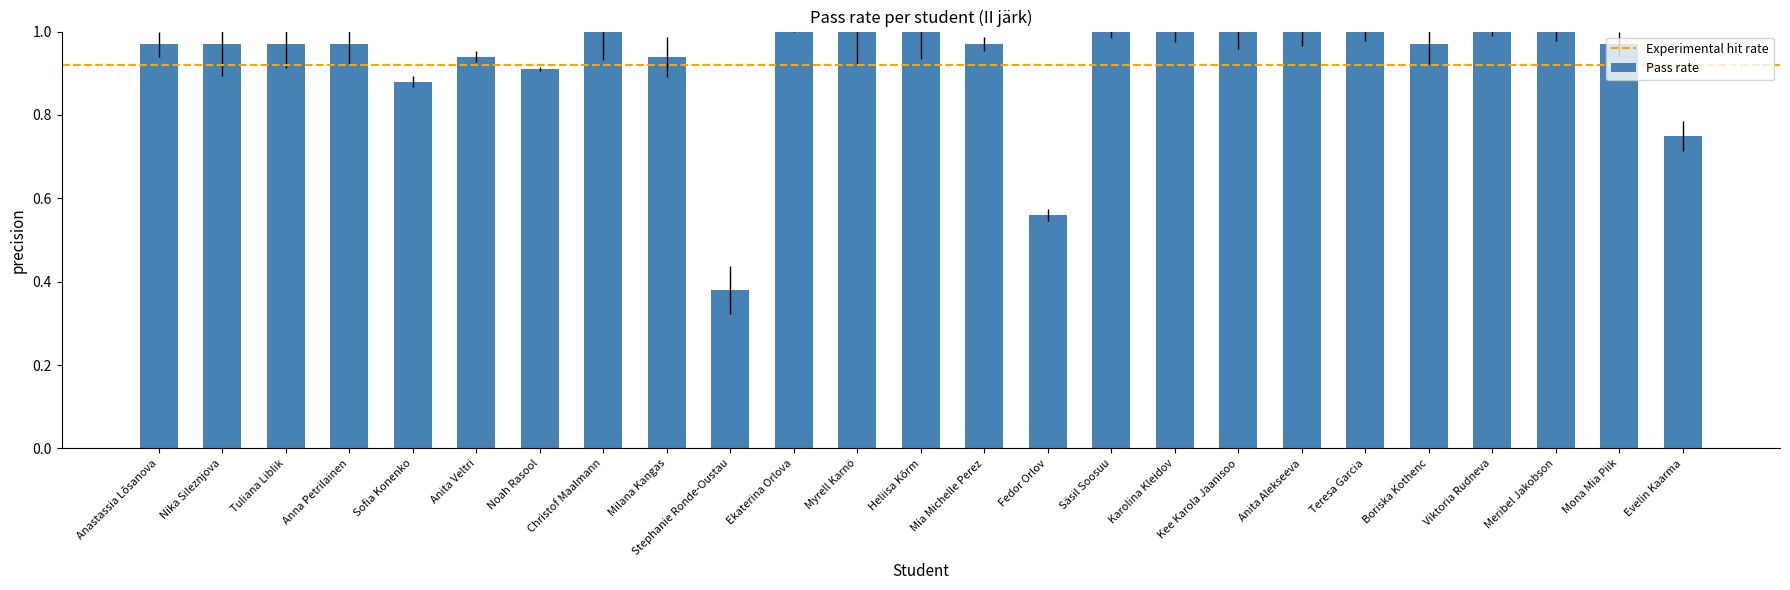

At which category does the chart reach its minimum across all series?

Stephanie Ronde-Oustau